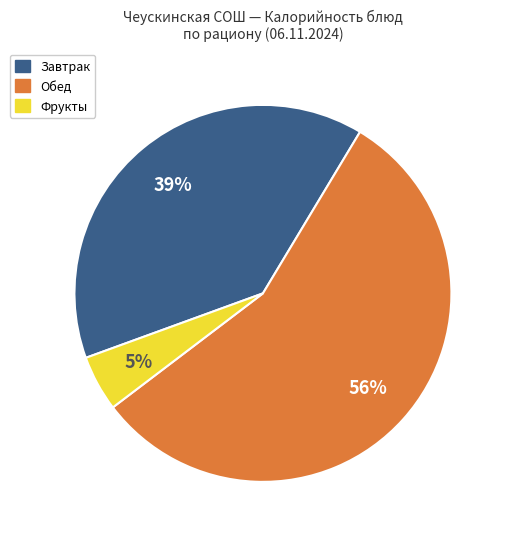

To the nearest percent, what is the difference between the largest and smallest slice percentages?

51%